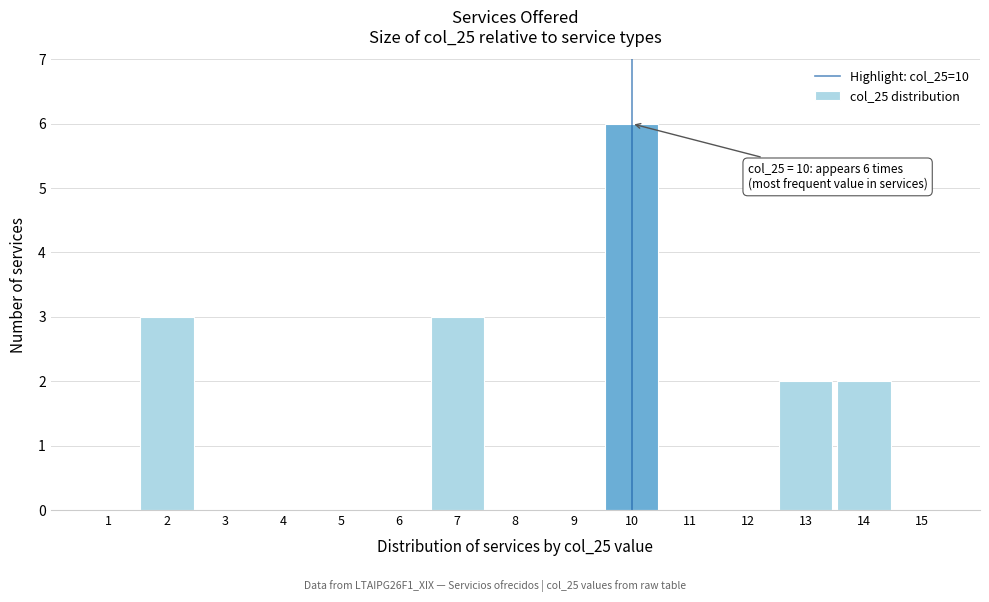

Which range on the x-axis has the tallest bar?

9.5 to 10.5